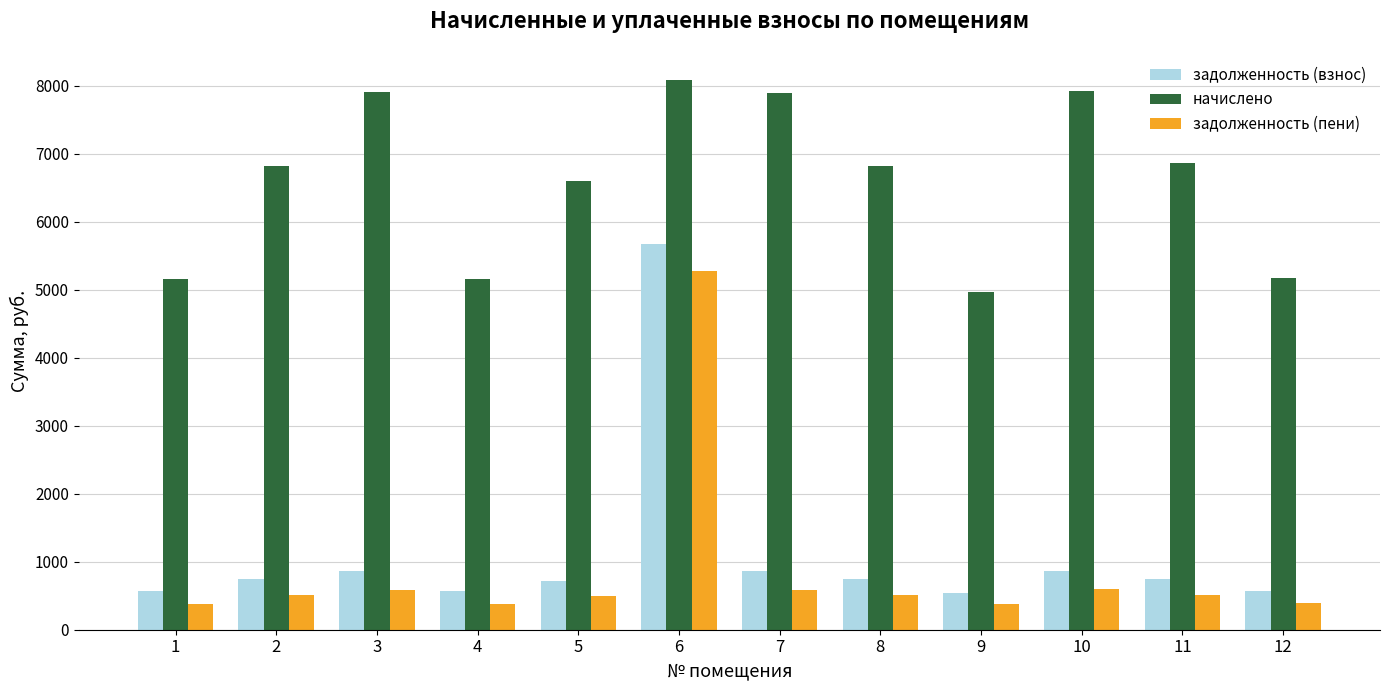

What is the difference between the second highest and minimum values in the начислено series?

2955.6